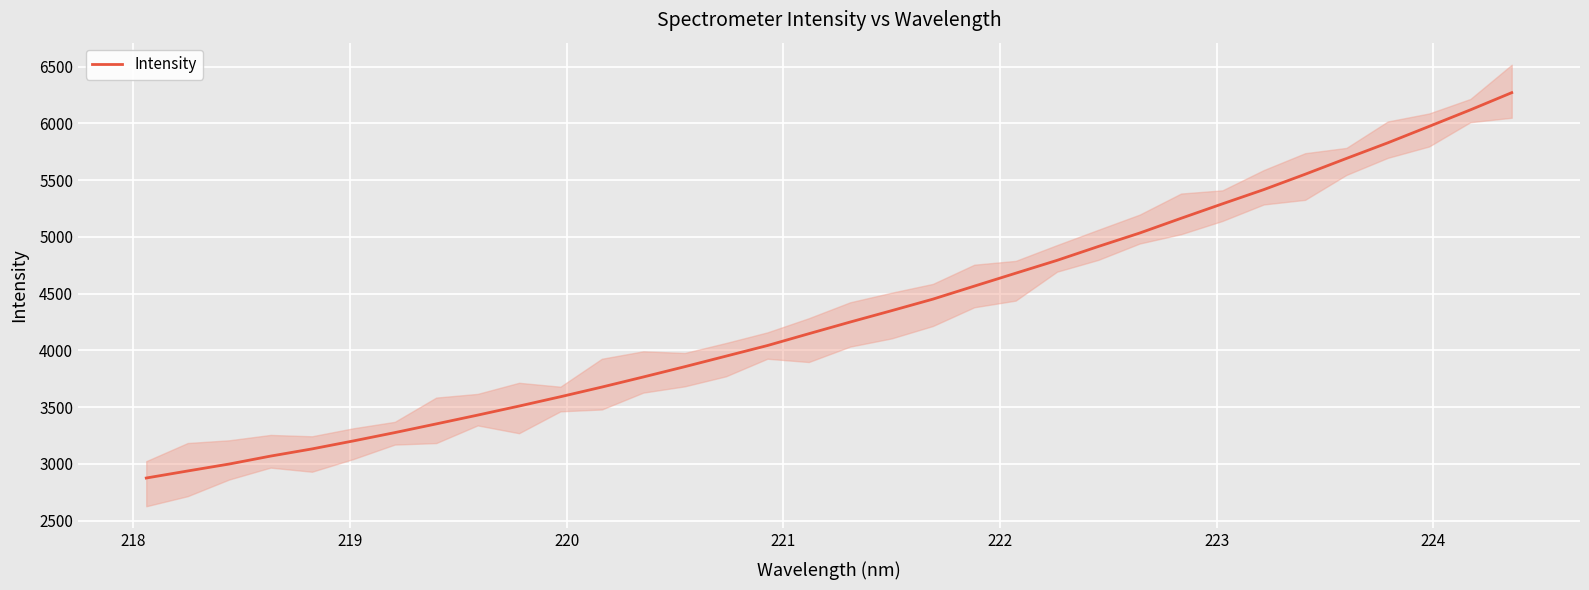

What is the highest value of the Intensity series?

6270.3